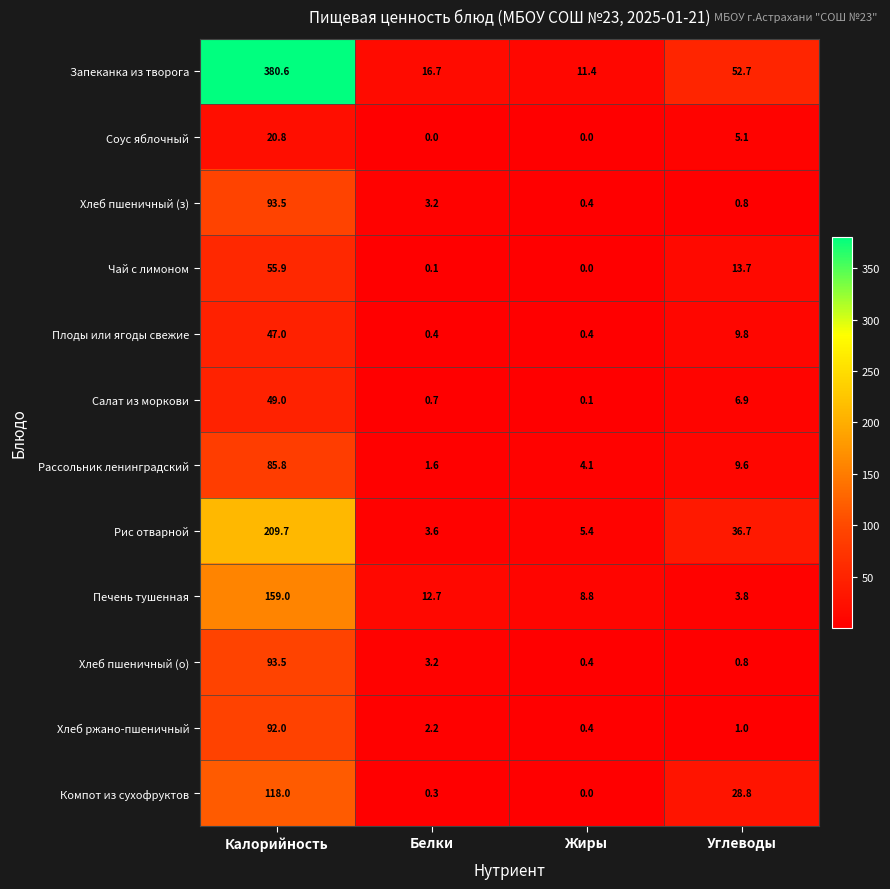

Is it true that Хлеб пшеничный (о) equals 0.8 at Углеводы?

True